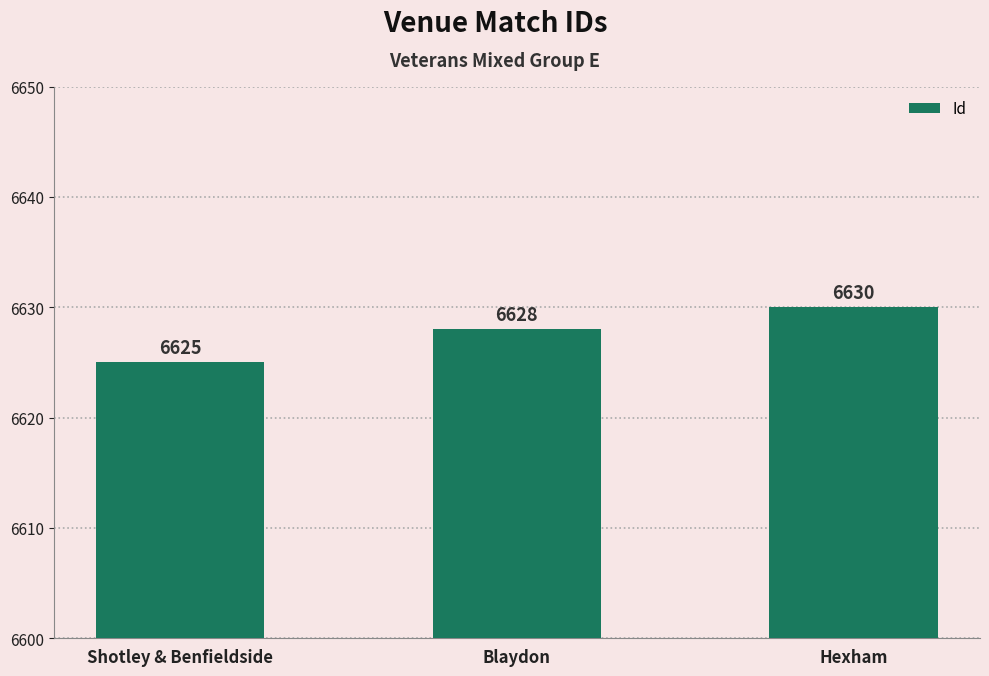

What is the change in value from Shotley & Benfieldside to Blaydon?

+3